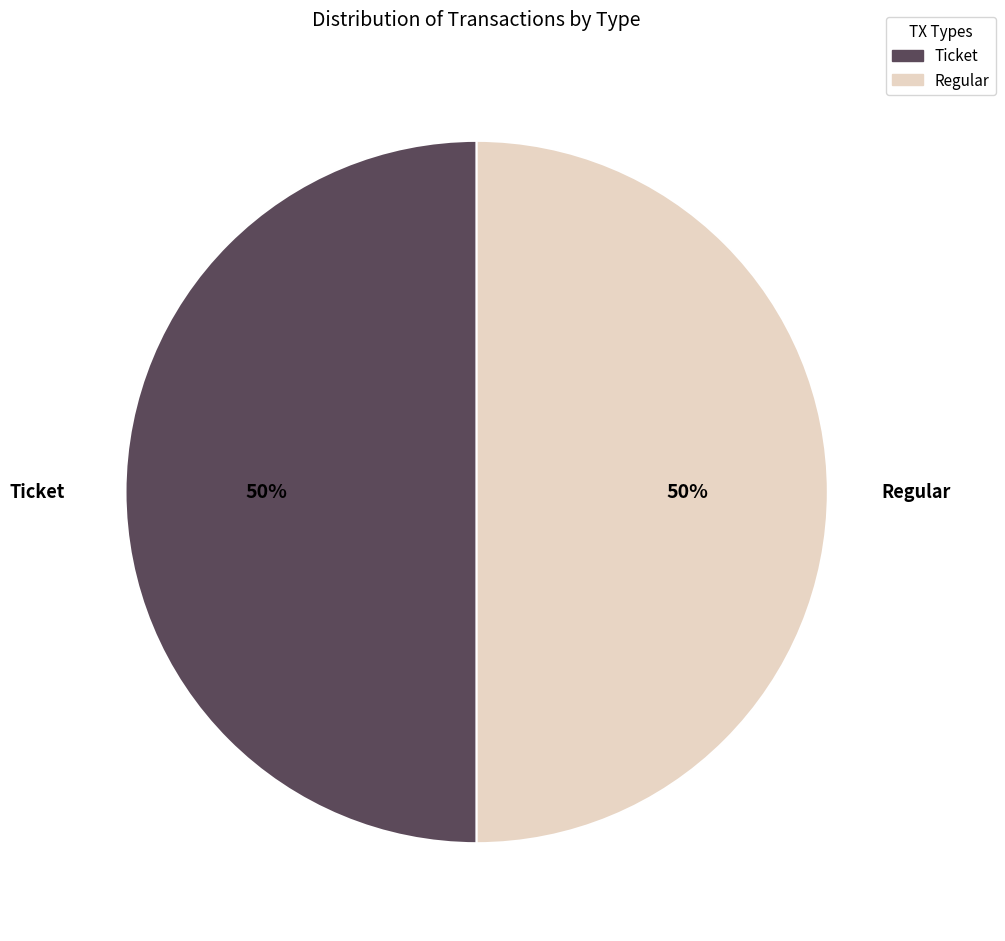

To the nearest percent, what is the combined percentage of Regular and Ticket?

100%